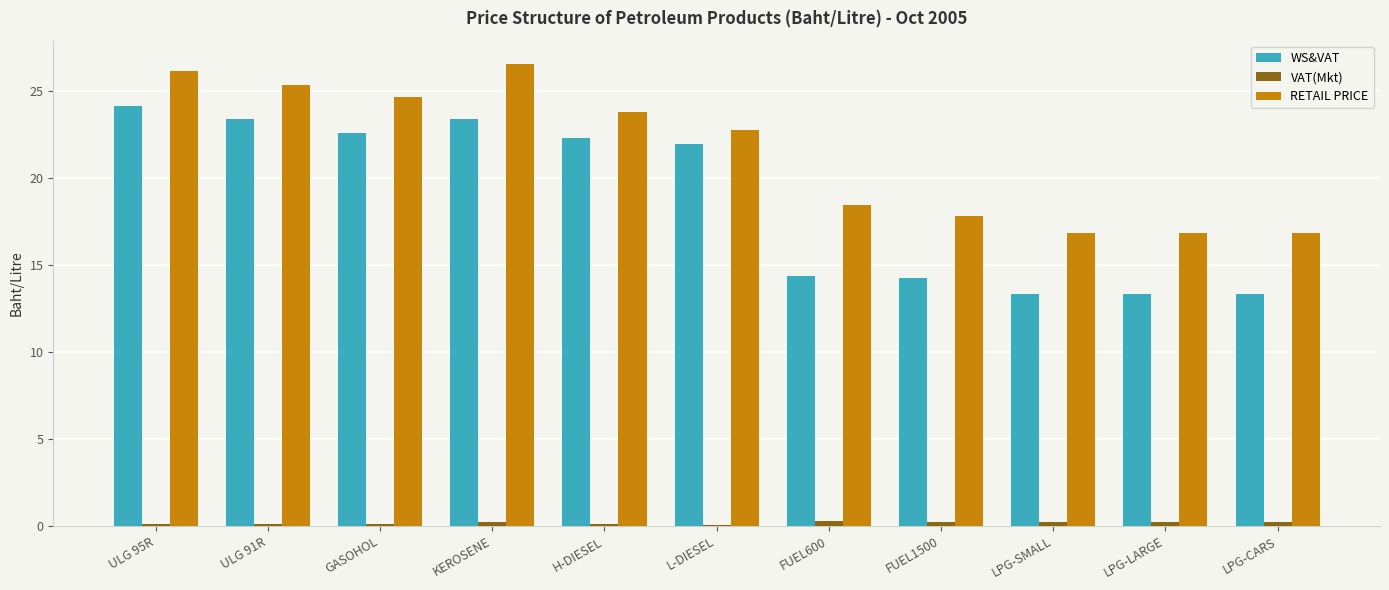

What is the maximum value for WS&VAT?

24.1